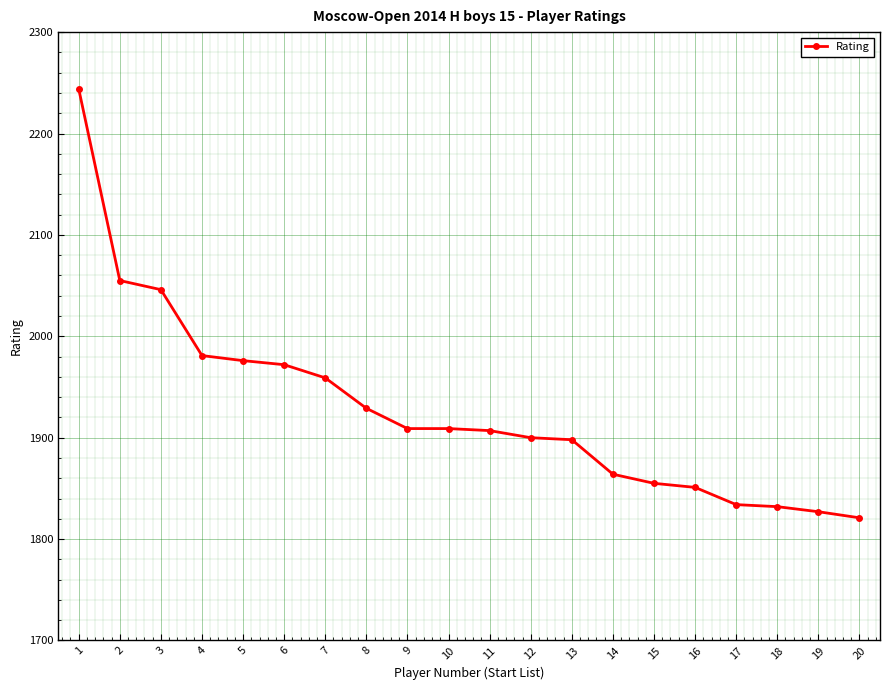

What is the approximate value at 20?

1821